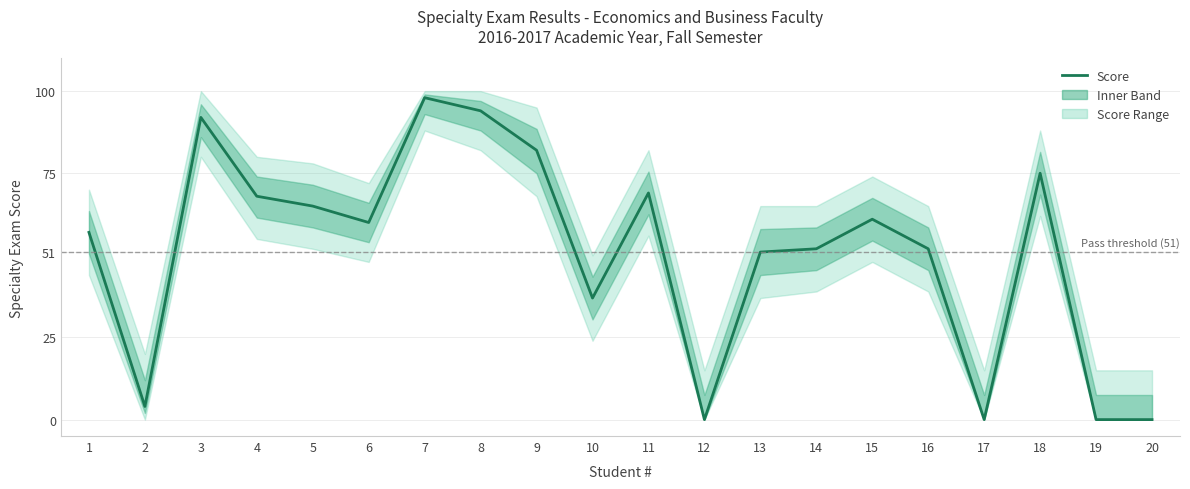

True or false: the data shows 55 at 3.

False